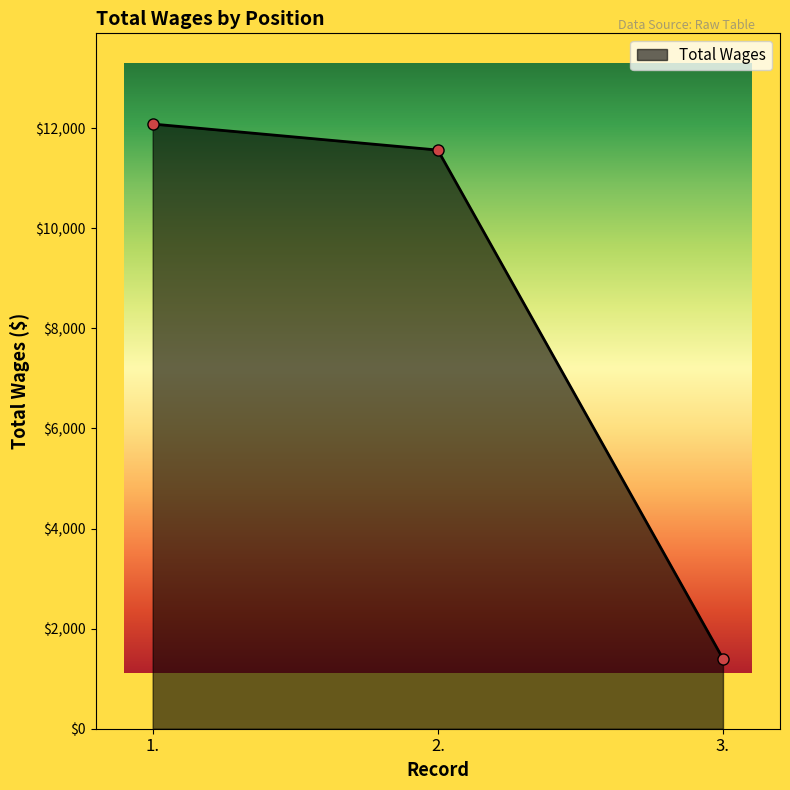

What is the label of the 2nd point from the right?

2.